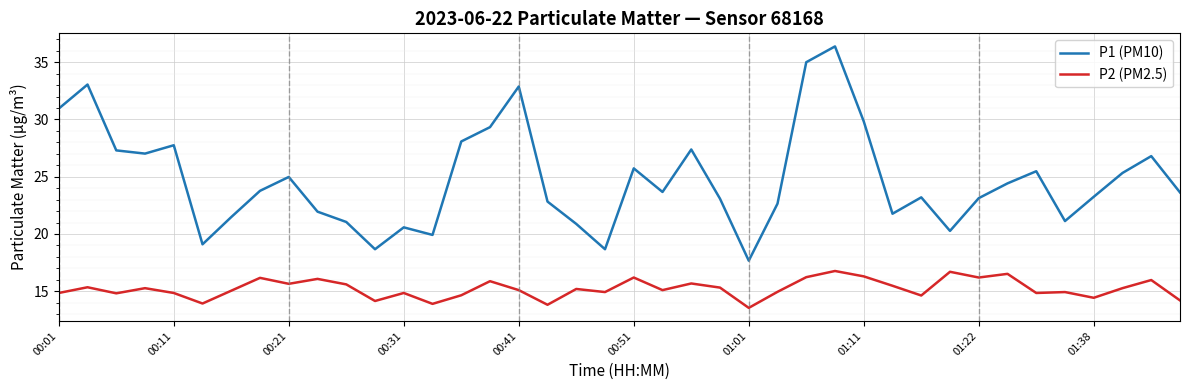

Which series has the largest range (max minus min)?

P1 (PM10)